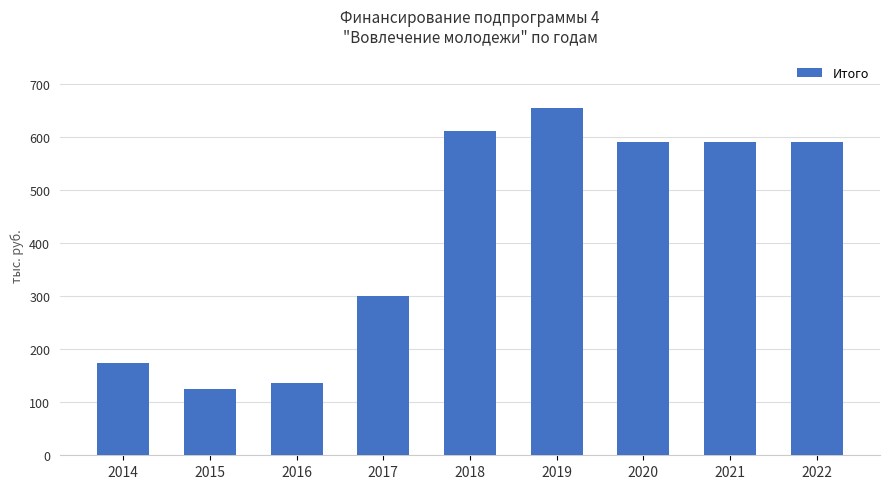

What is the sum of all values?

3772.7